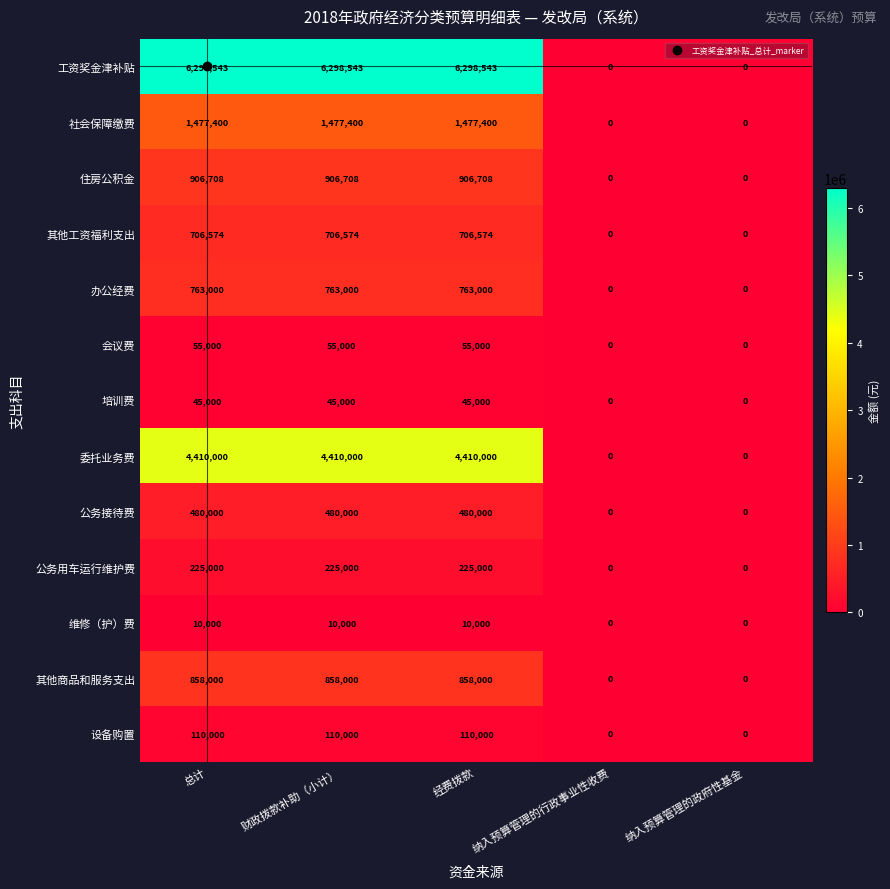

How many 工资奖金津补贴 values are between 0 and 6298543?

5